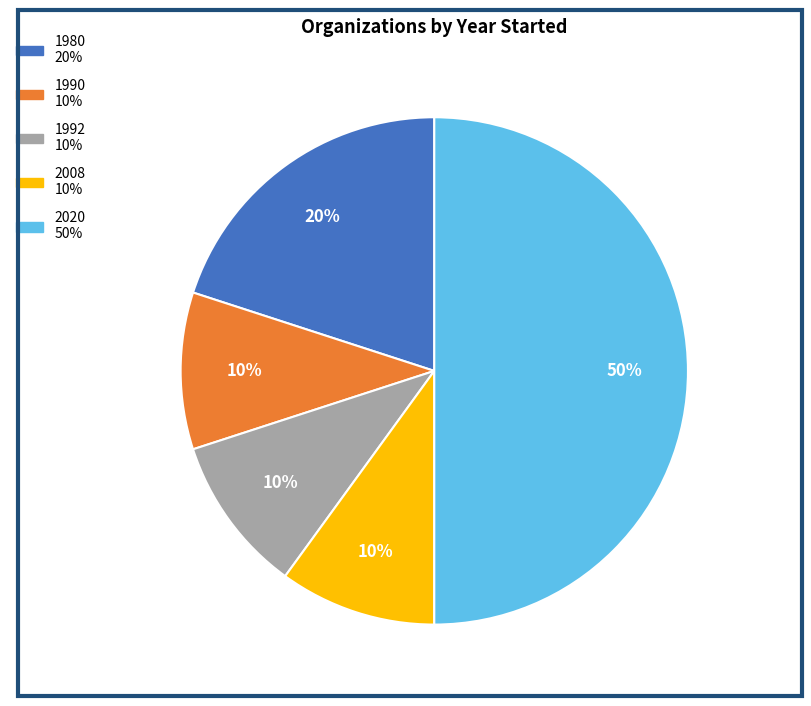

Count the number of slices in the pie.

5